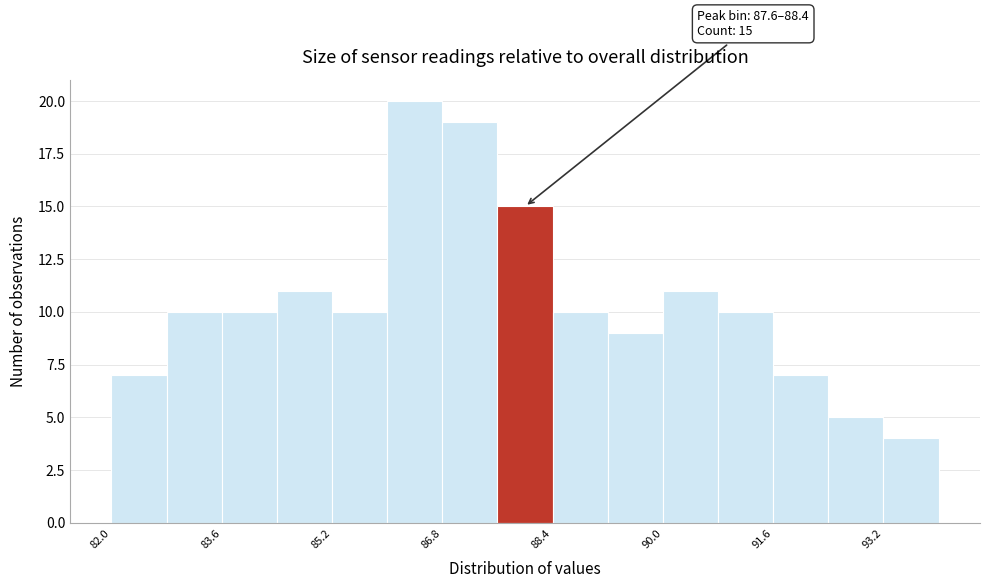

Over which range of the x-axis is the bar tallest?

86.0 to 86.8